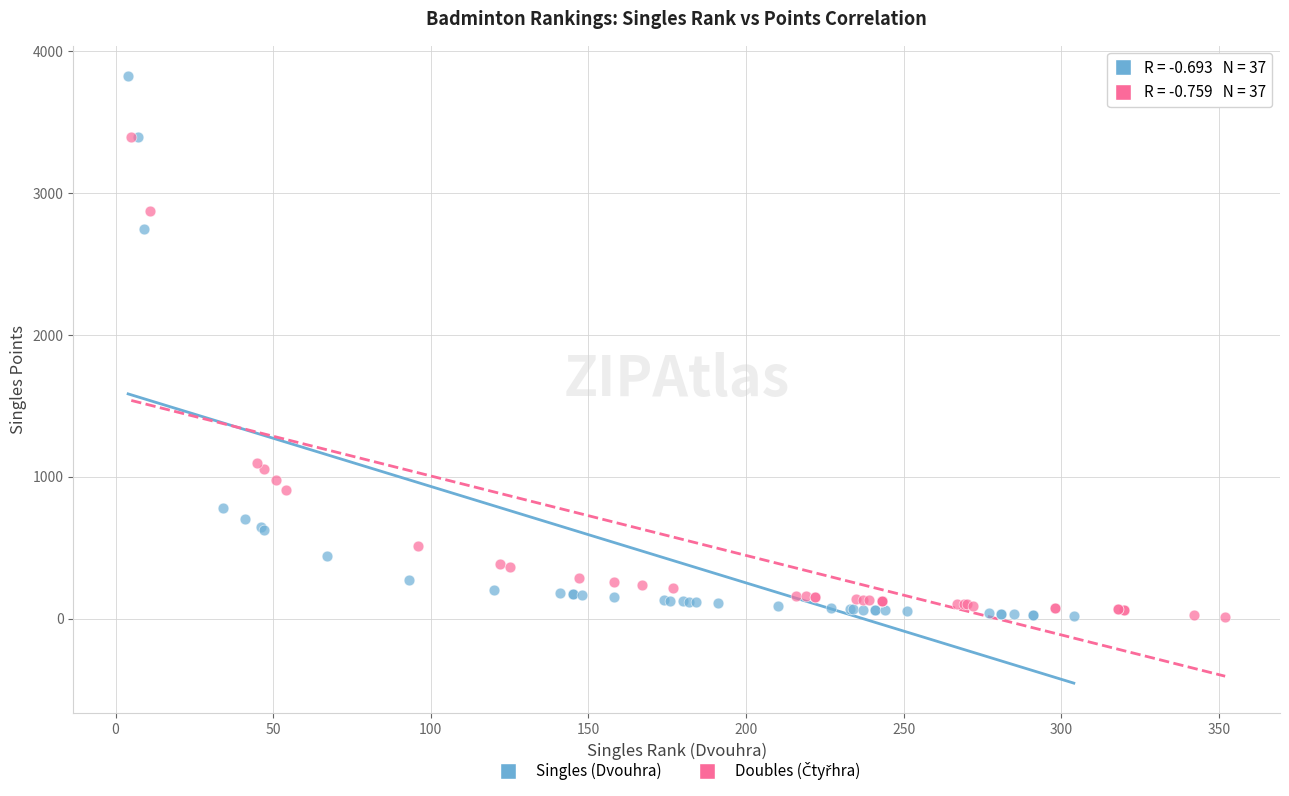

Which series has the largest Y range (max minus min)?

Singles (Dvouhra)